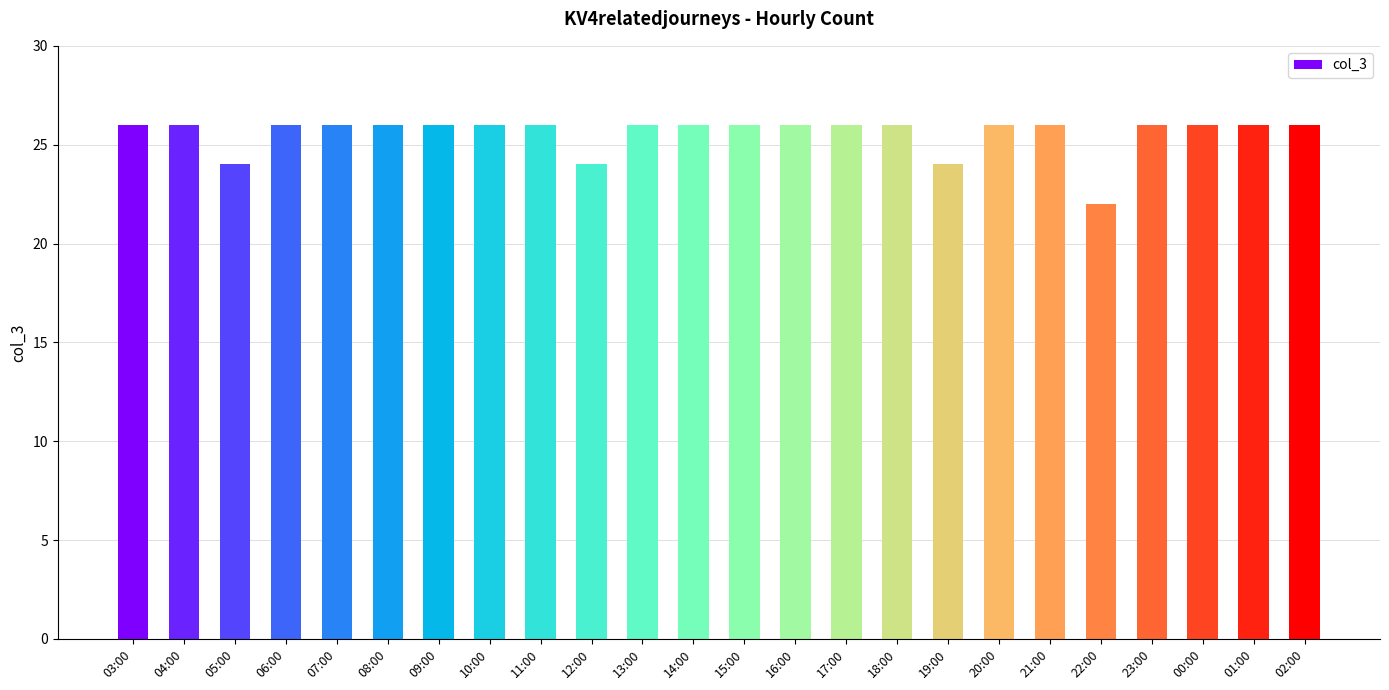

Are the bars grouped side by side (vs. stacked)?

No